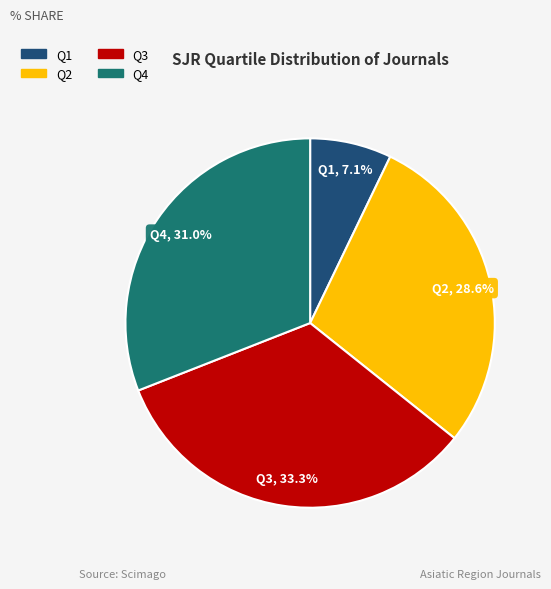

Which category has the biggest portion of the pie?

Q3